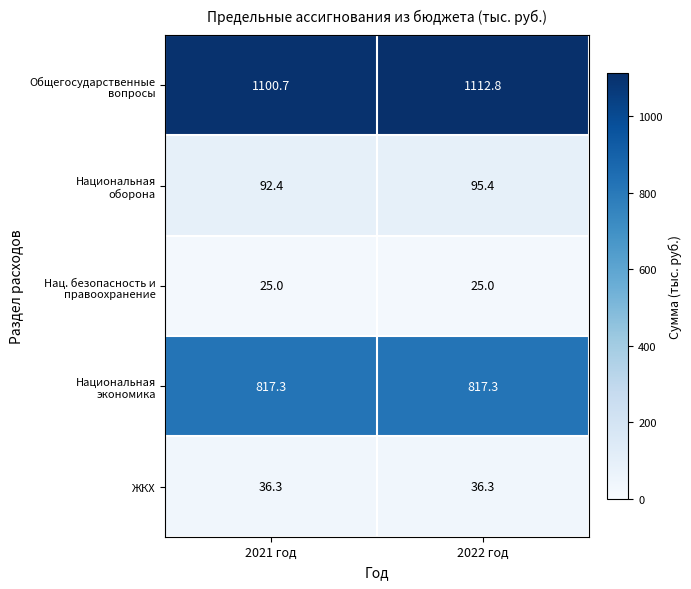

At which category is the sum across all series the highest?

2022 год